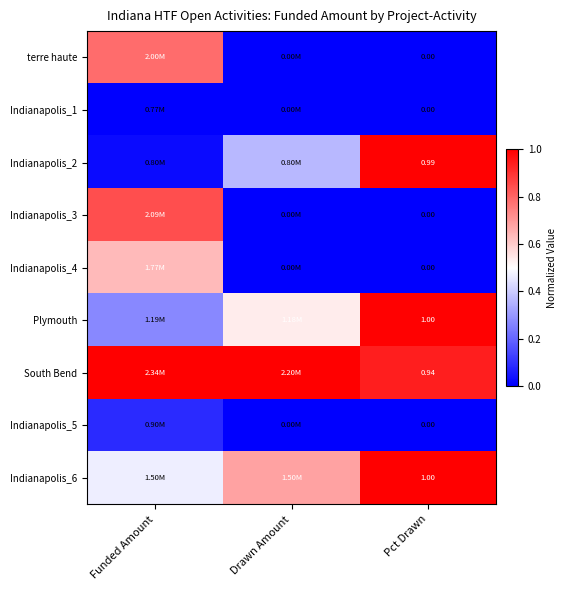

Where is Indianapolis_3 nearest to the value 0?

Drawn Amount